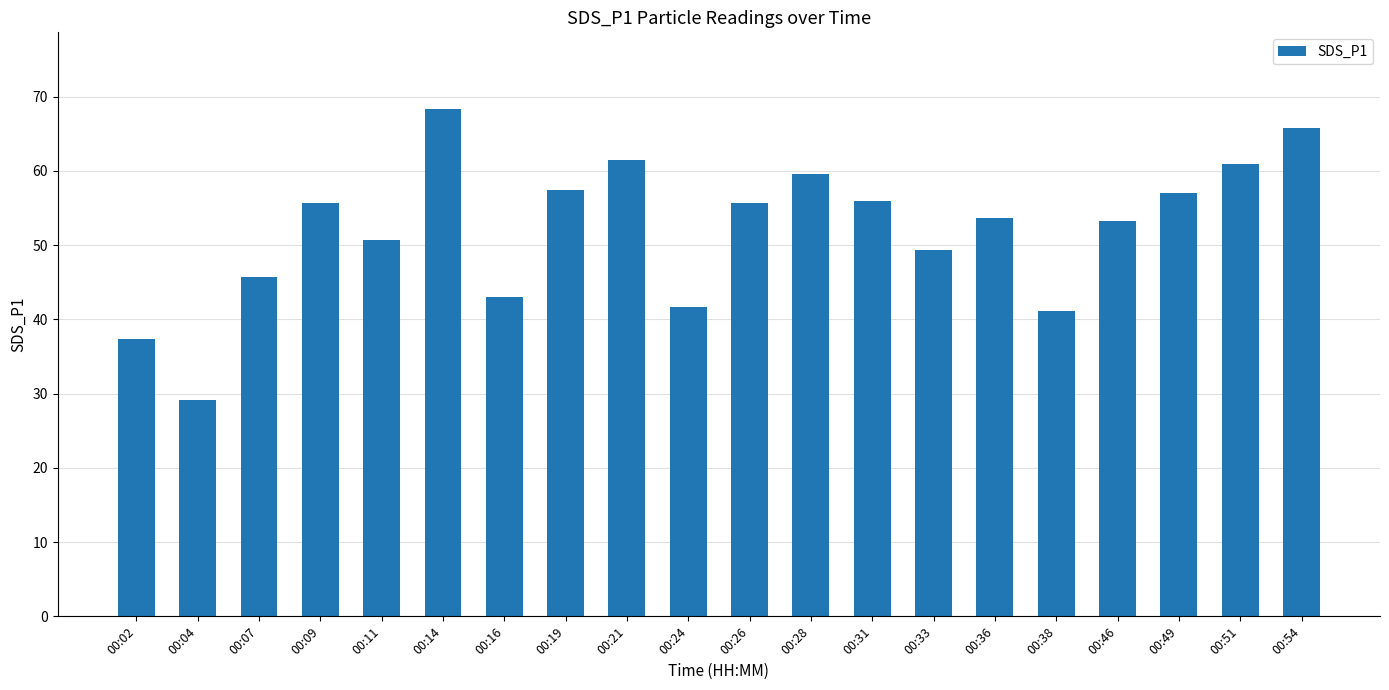

Count the number of categories in the chart.

20